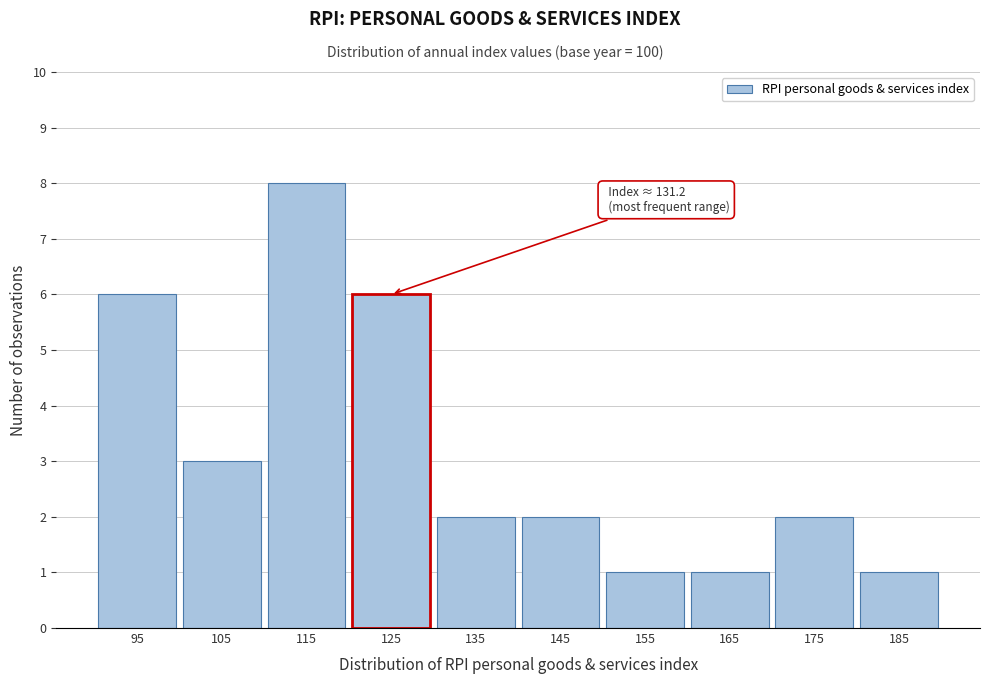

Reading left to right, transcribe all the data shown in this chart.

6	3	8	6	2	2	1	1	2	1